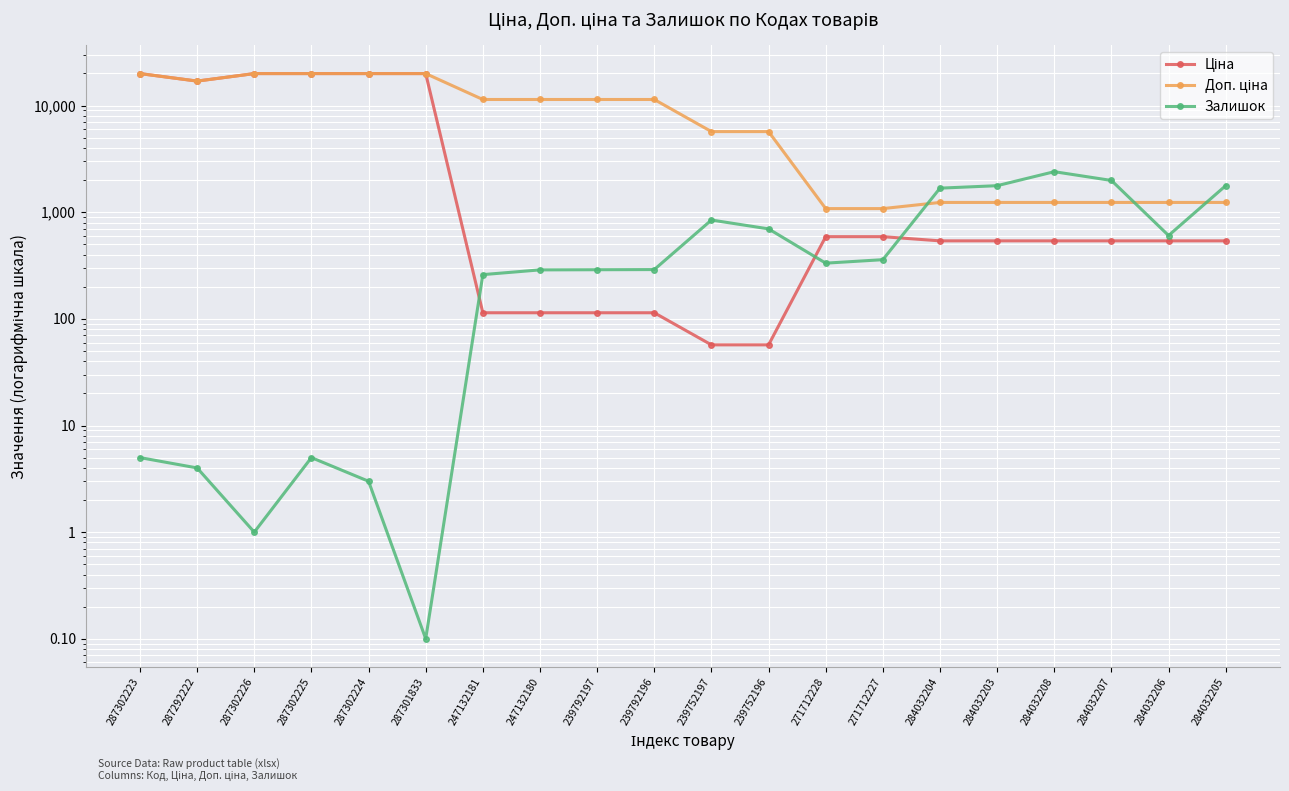

True or false: Ціна has a value of 19964.2 at 287302225.

True